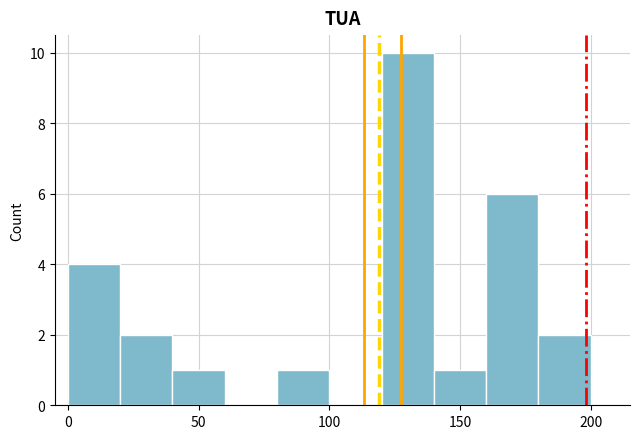

Over which range of the x-axis is the bar tallest?

120 to 140